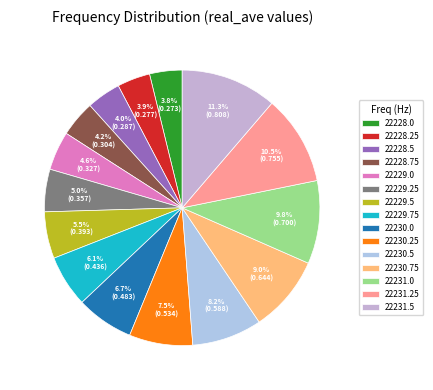

How many slices are in this pie chart?

15